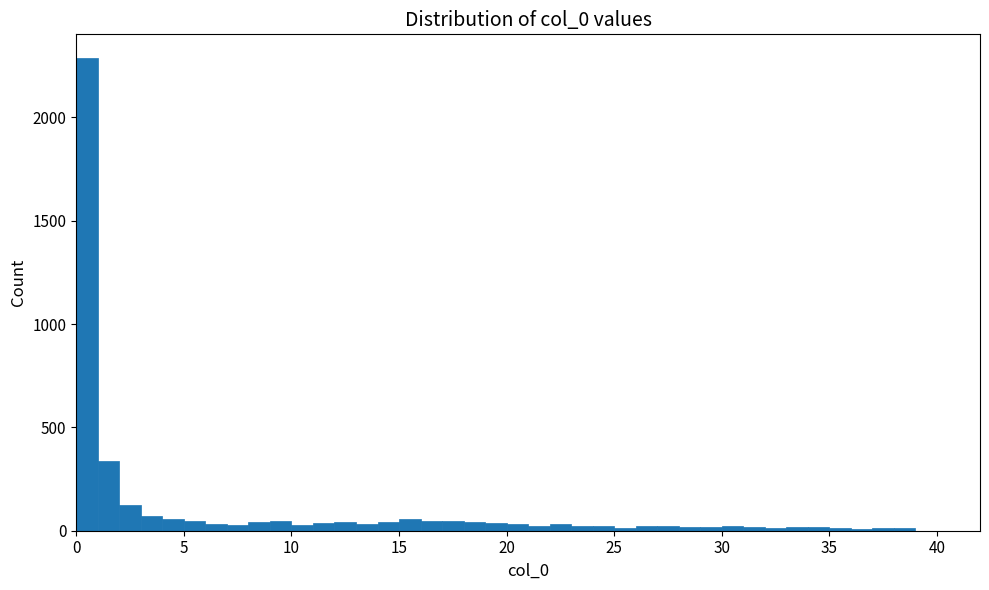

Read against the x-axis, roughly where is the centre of the tallest bar?

0.5